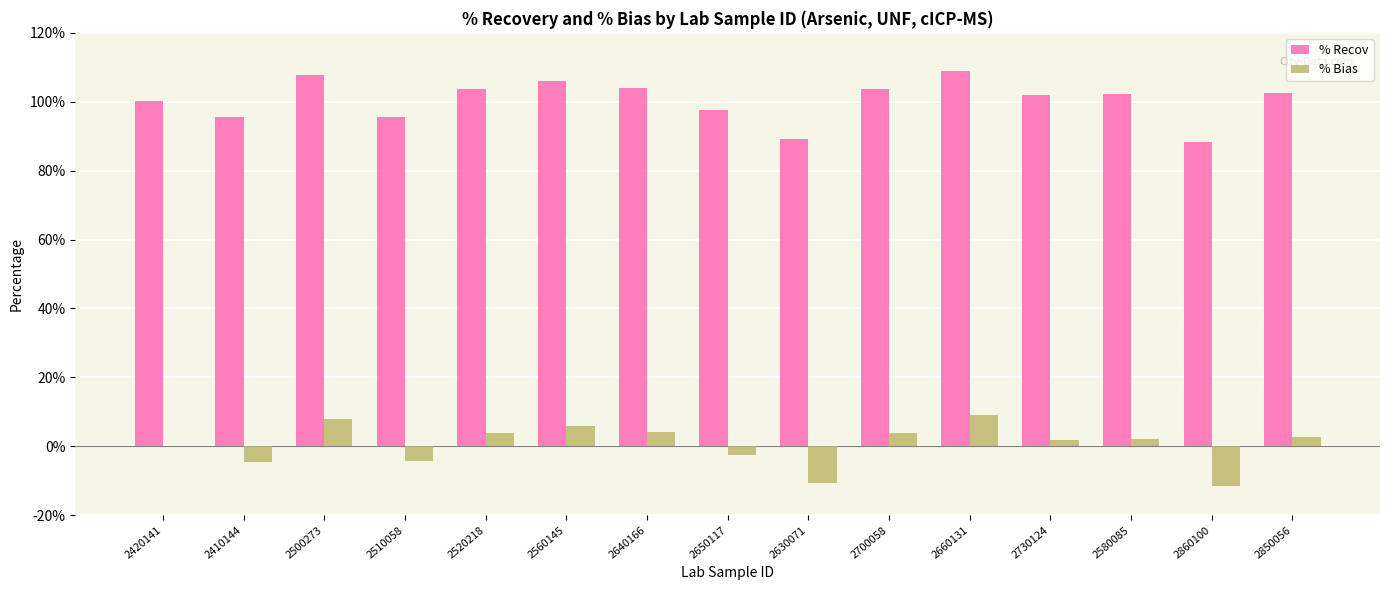

What is the sum of the % Recov values at 2660131 and 2860100?

197.4